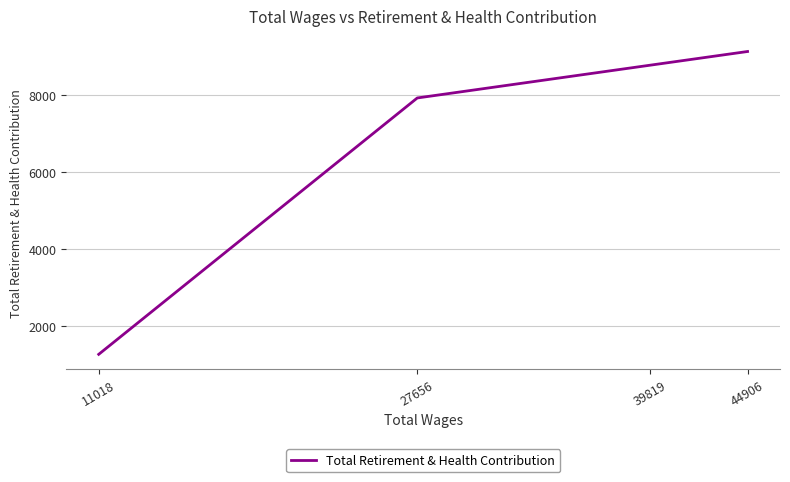

The chart shows a value of 2207 at 27656. True or false?

False